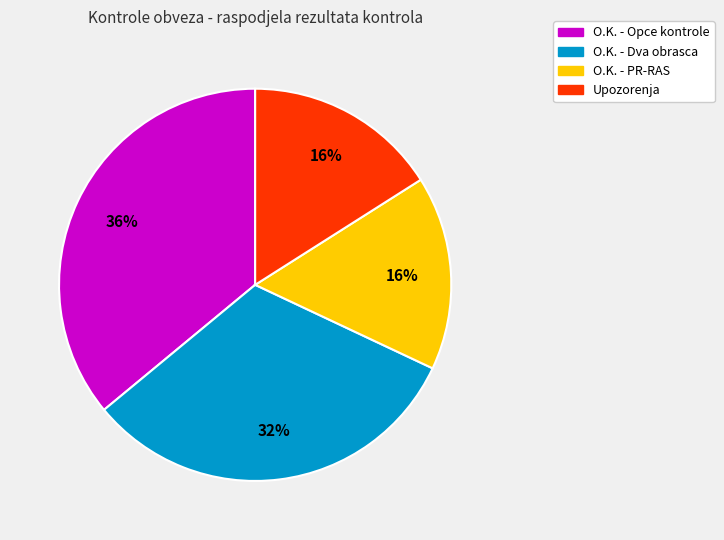

To the nearest percent, what is the average slice percentage?

25%